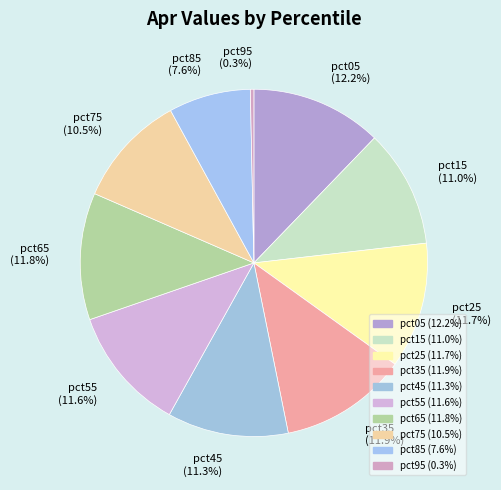

Combined, what portion of the pie is pct55 (11.6%) and pct45 (11.3%)?

22.9%